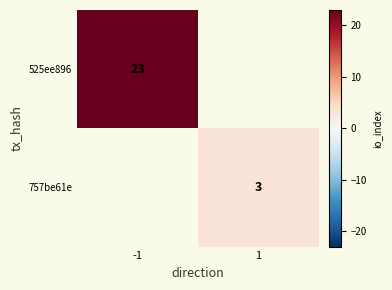

Which category has the highest value across all series?

-1